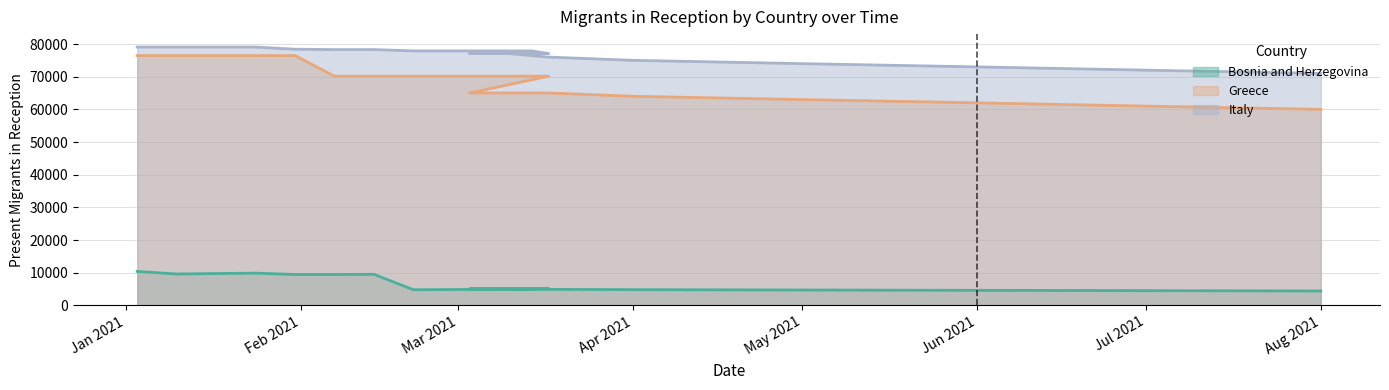

Between Apr 2021 and Jun 2021, which series saw the biggest shift?

Greece